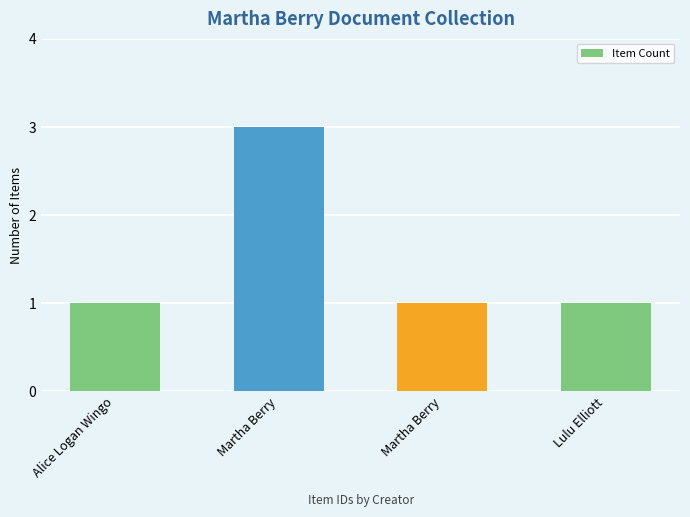

What is the label of the 4th bar from the right?

Alice Logan Wingo